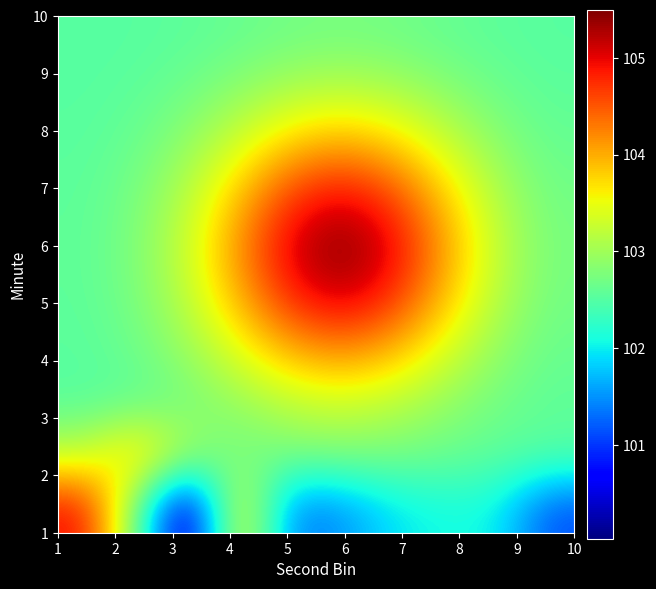

At how many categories does at least one series exceed 100?

10